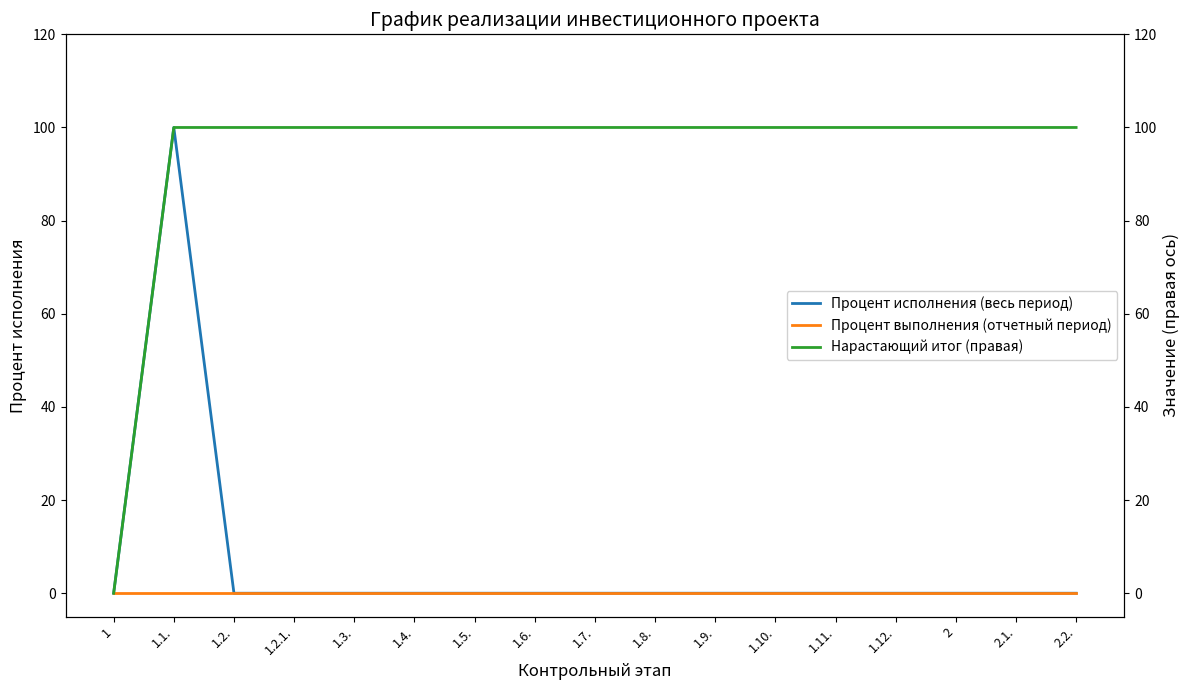

Which series has the largest range (max minus min)?

Процент исполнения (весь период)